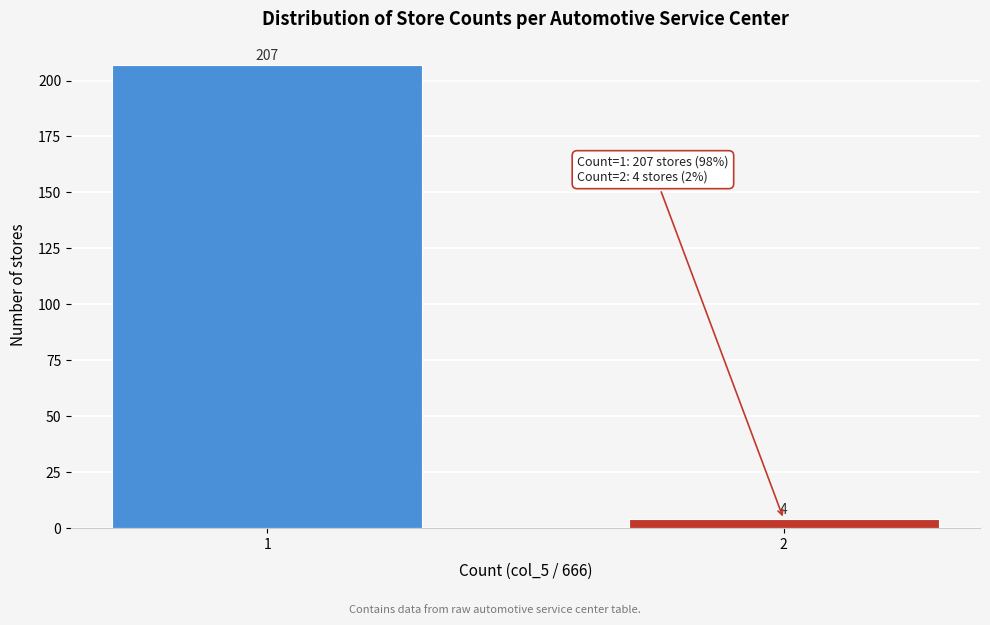

Reading left to right, transcribe all the data shown in this chart.

207	4